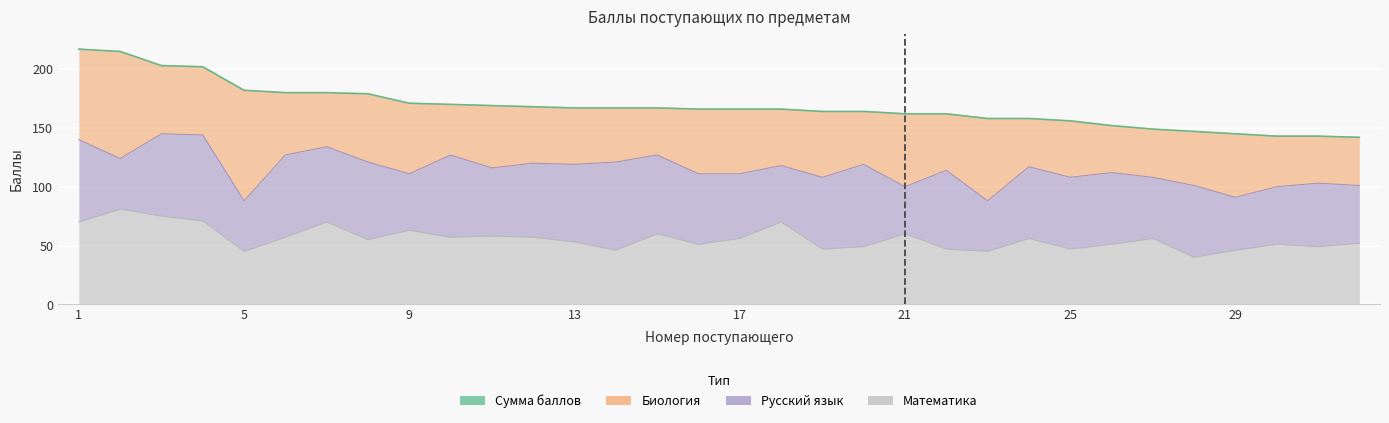

Rank the categories by Сумма баллов value from lowest to highest.

32, 30, 31, 29, 28, 27, 26, 25, 23, 24, 21, 22, 19, 20, 16, 17, 18, 13, 14, 15, 12, 11, 10, 9, 8, 6, 7, 5, 4, 3, 2, 1